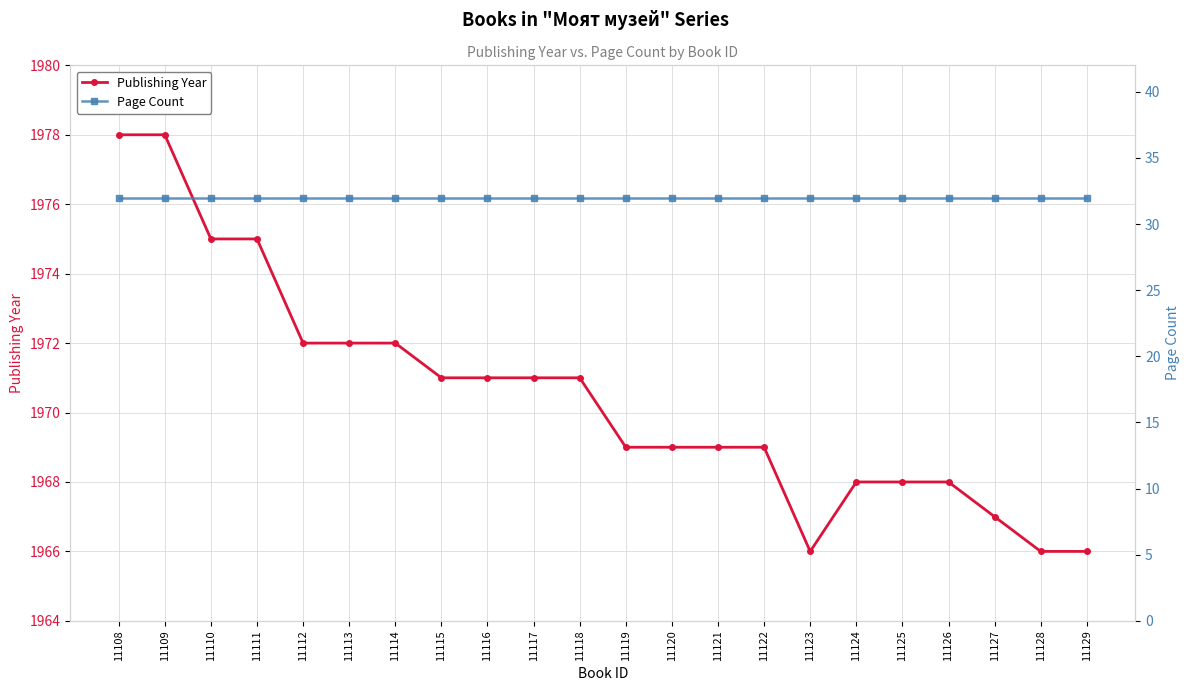

Between 11108 and 11110, which series saw the biggest shift?

Publishing Year